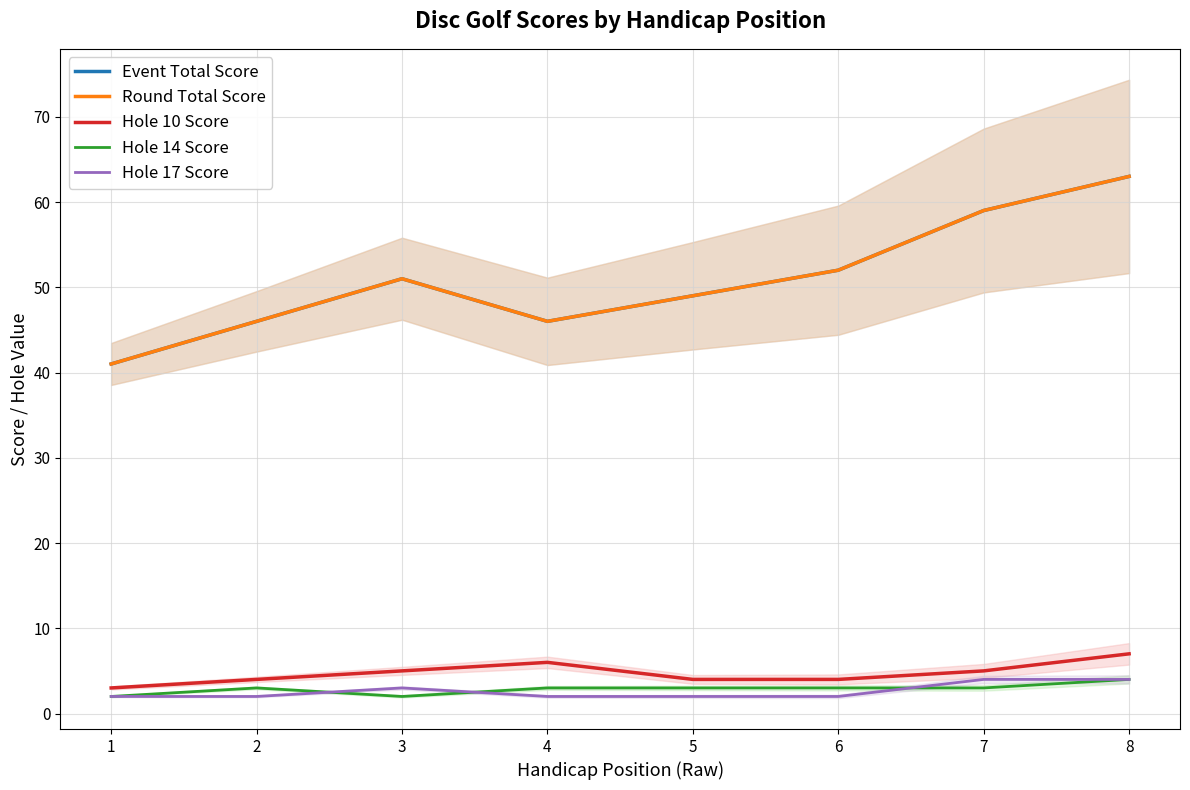

True or false: Round Total Score and Hole 17 Score cross at least once.

False